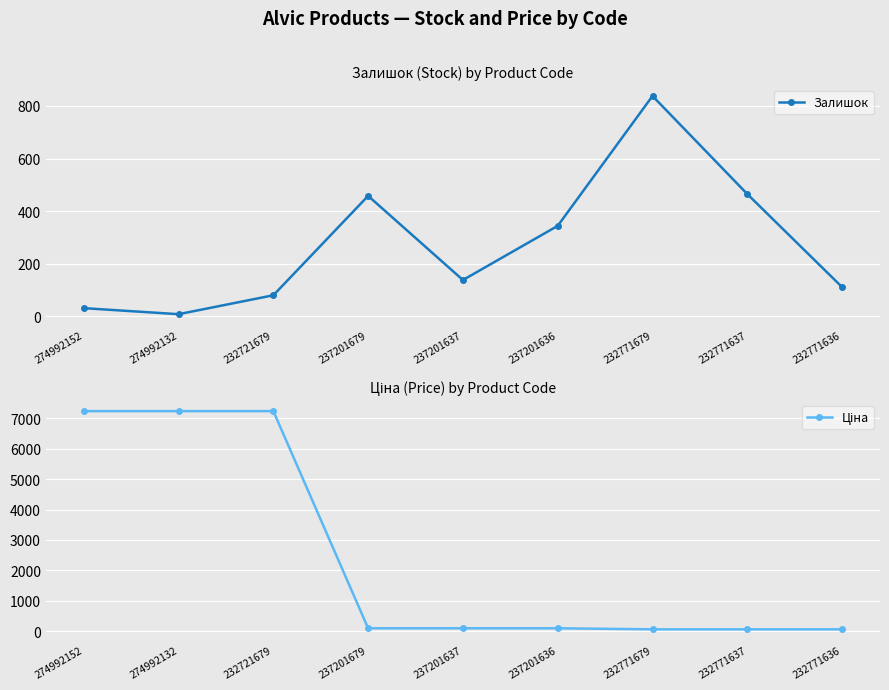

How many data points does each series have?

9